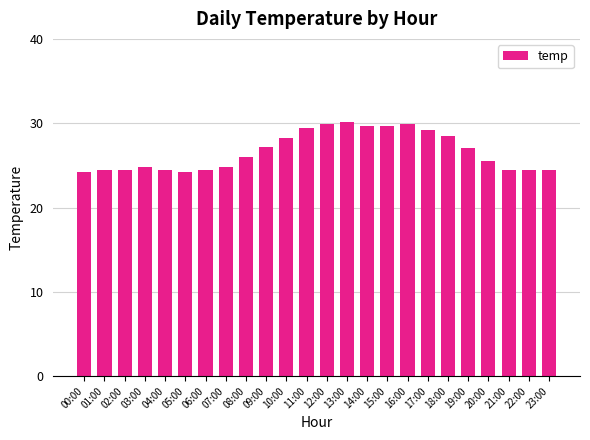

What is the average value?

26.7